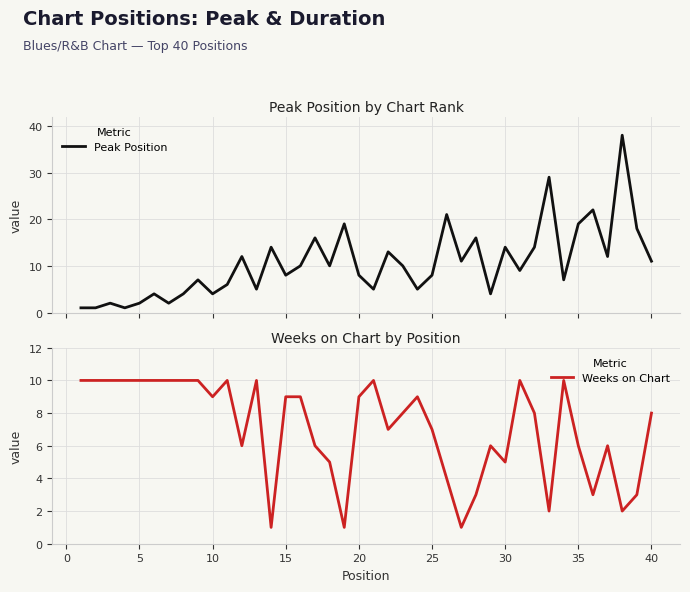

Is it true that Weeks on Chart equals 9 at 10?

True